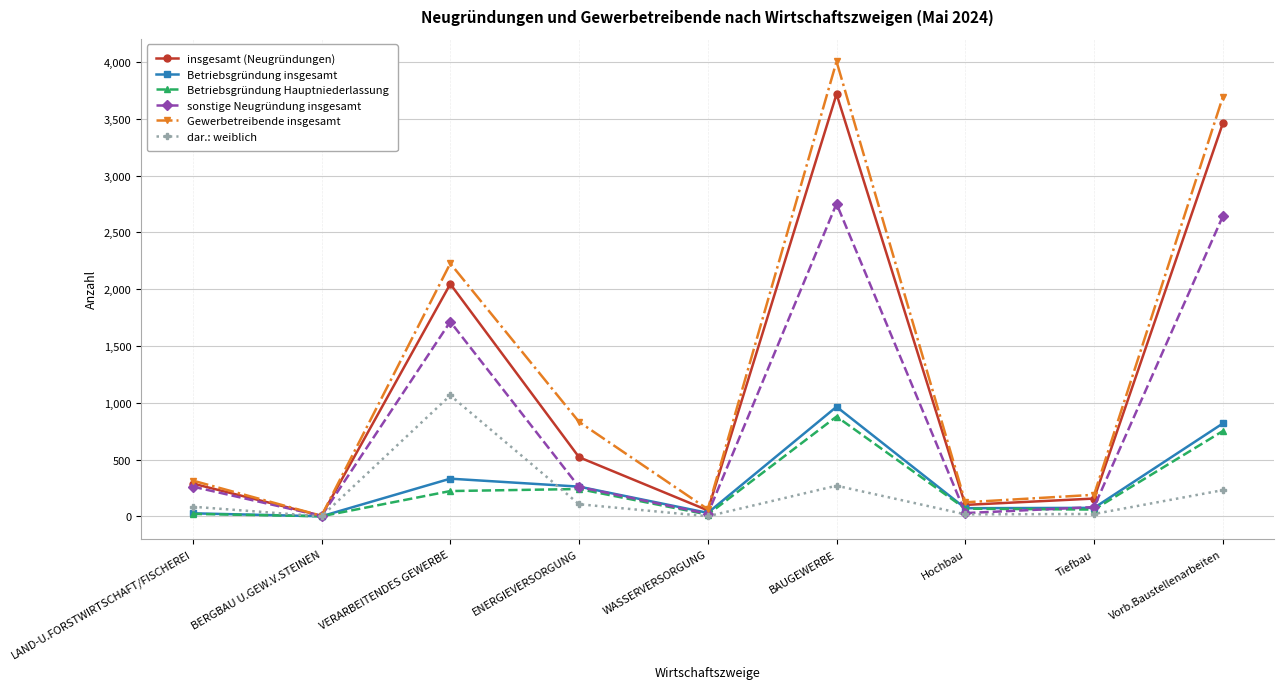

What is the average value of the dar.: weiblich series?

200